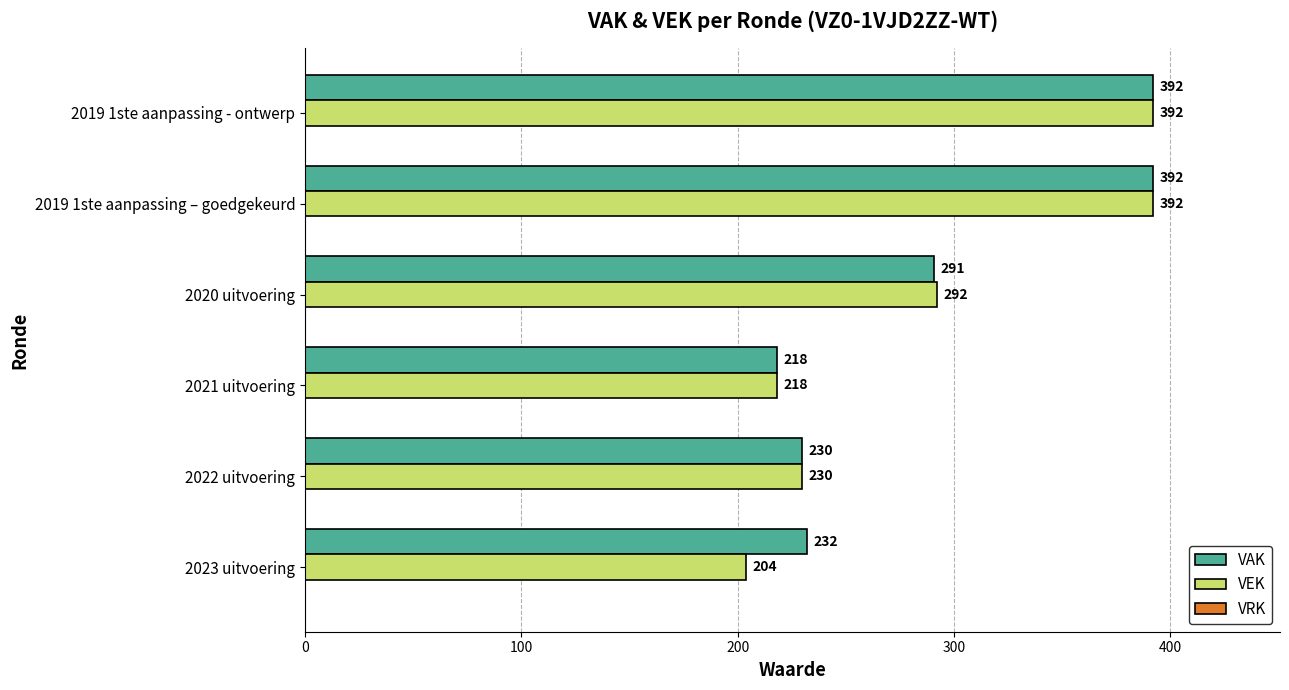

Which series has the largest range (max minus min)?

VEK